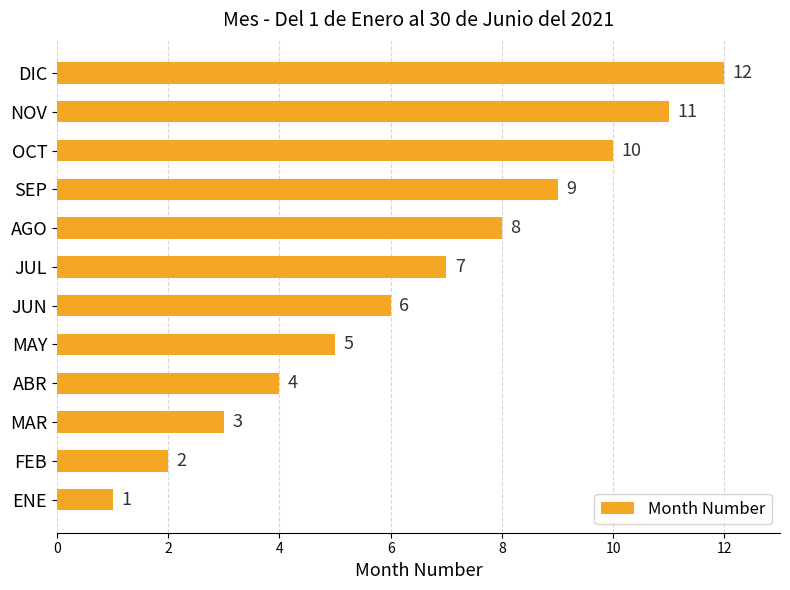

What is the difference between the maximum and minimum values?

11